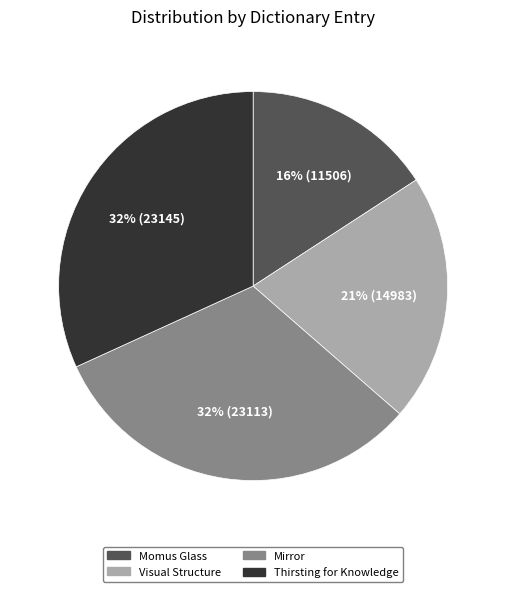

The Momus Glass slice represents 22% of the pie. True or false?

False